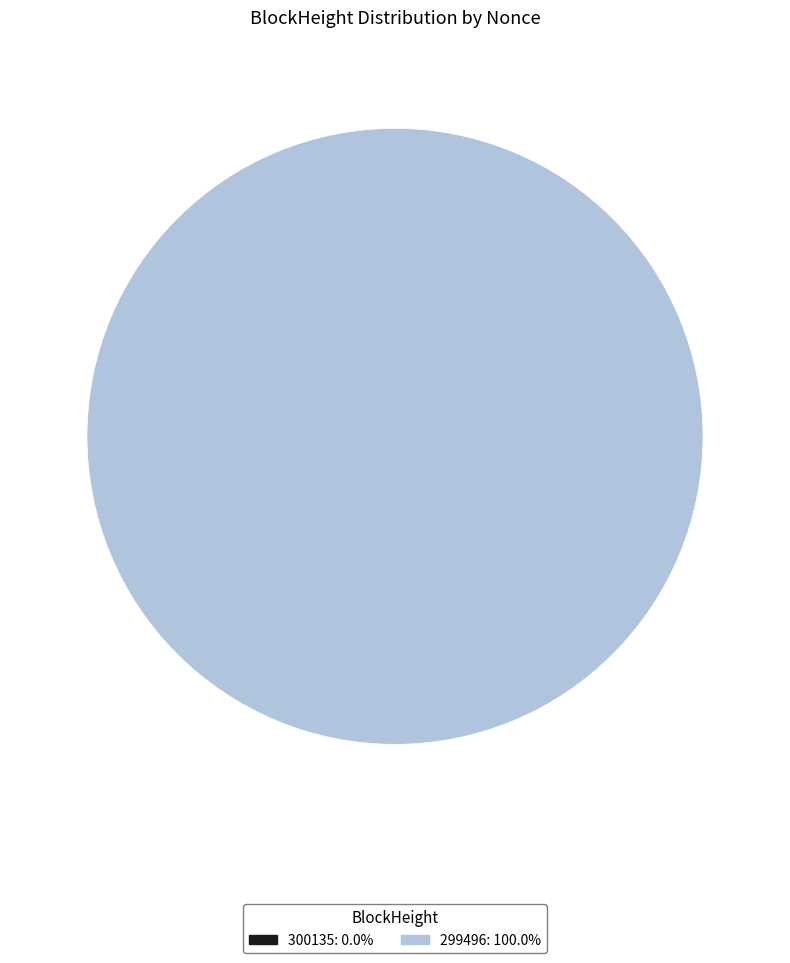

To the nearest percent, what percentage of the pie is 299496?

100%